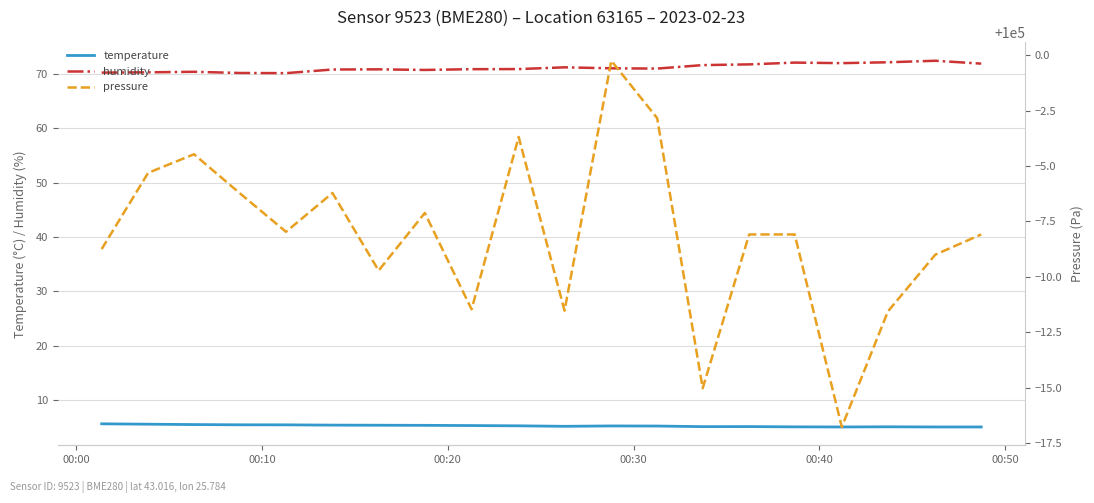

True or false: temperature and humidity cross at least once.

False